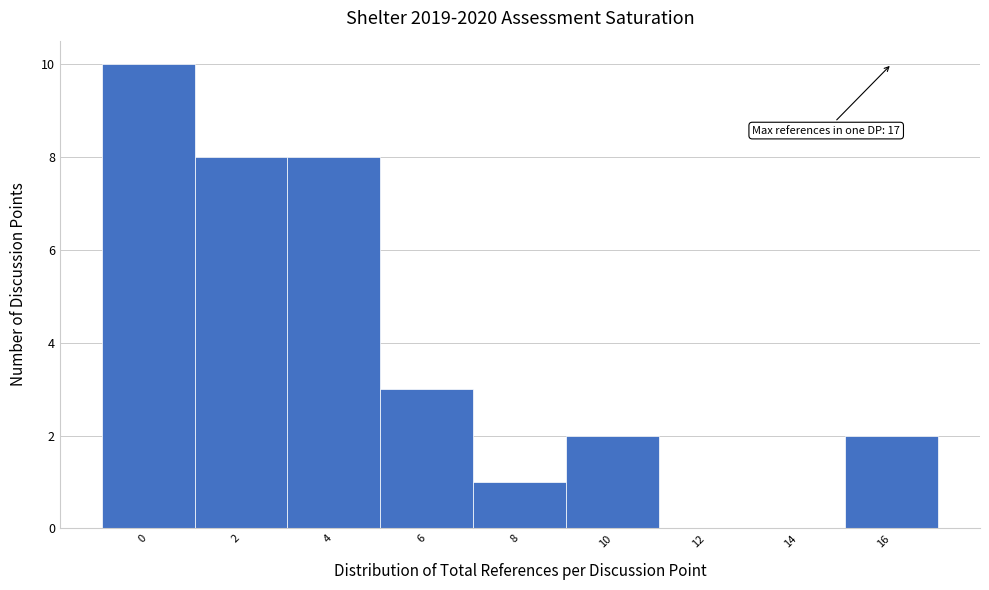

Reading left to right, list all the values displayed in this chart.

0=10	2=8	4=8	6=3	8=1	10=2	12=0	14=0	16=2